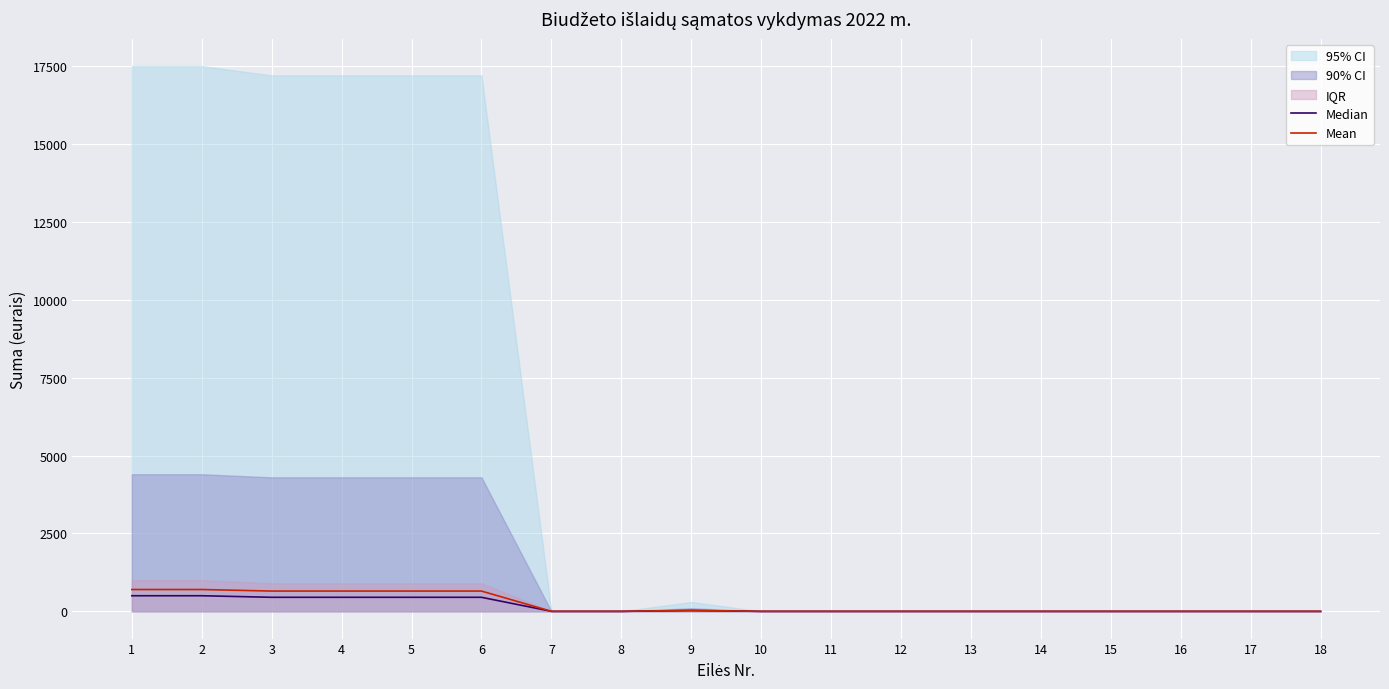

True or false: Median and Mean intersect in this chart.

False